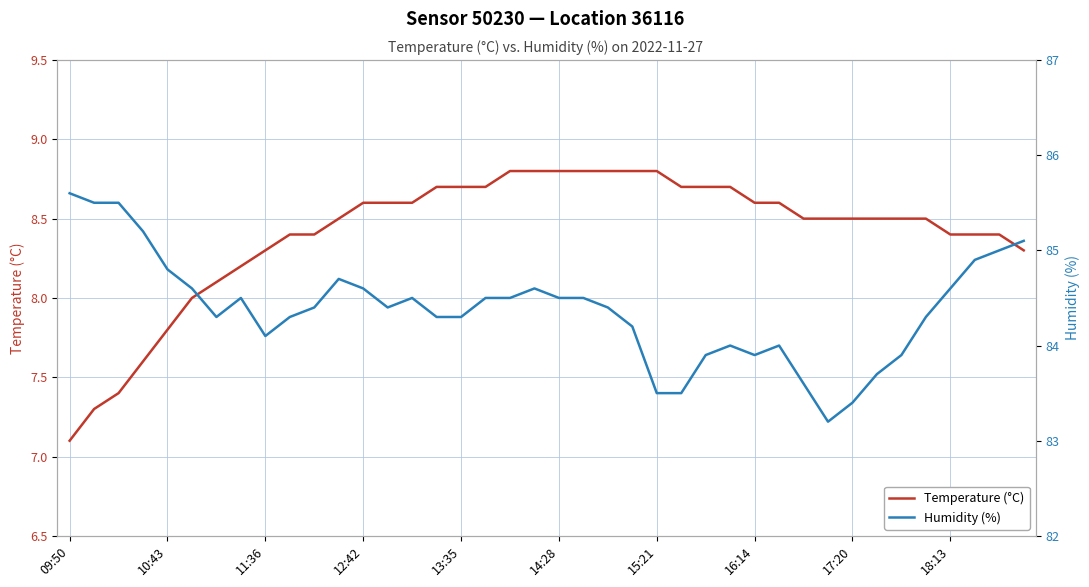

What is the label of the 22nd point from the right?

18